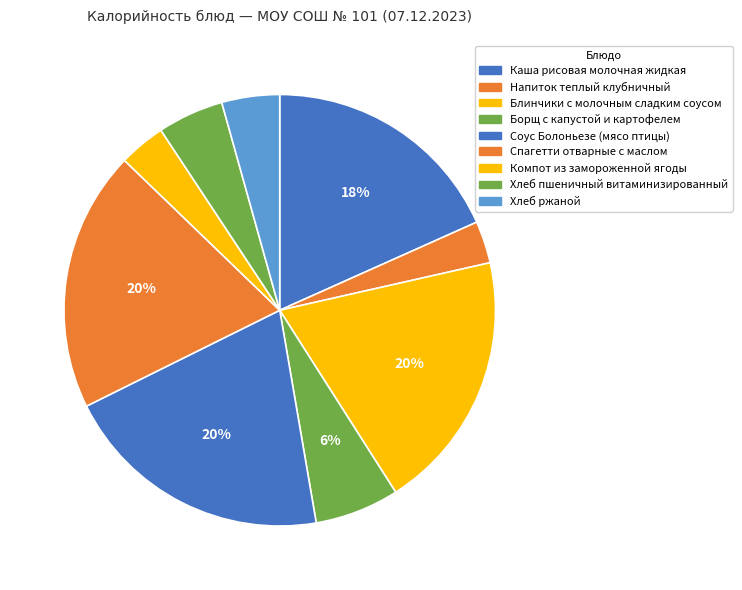

Does Соус Болоньезе (мясо птицы) represent more than half of the total?

No